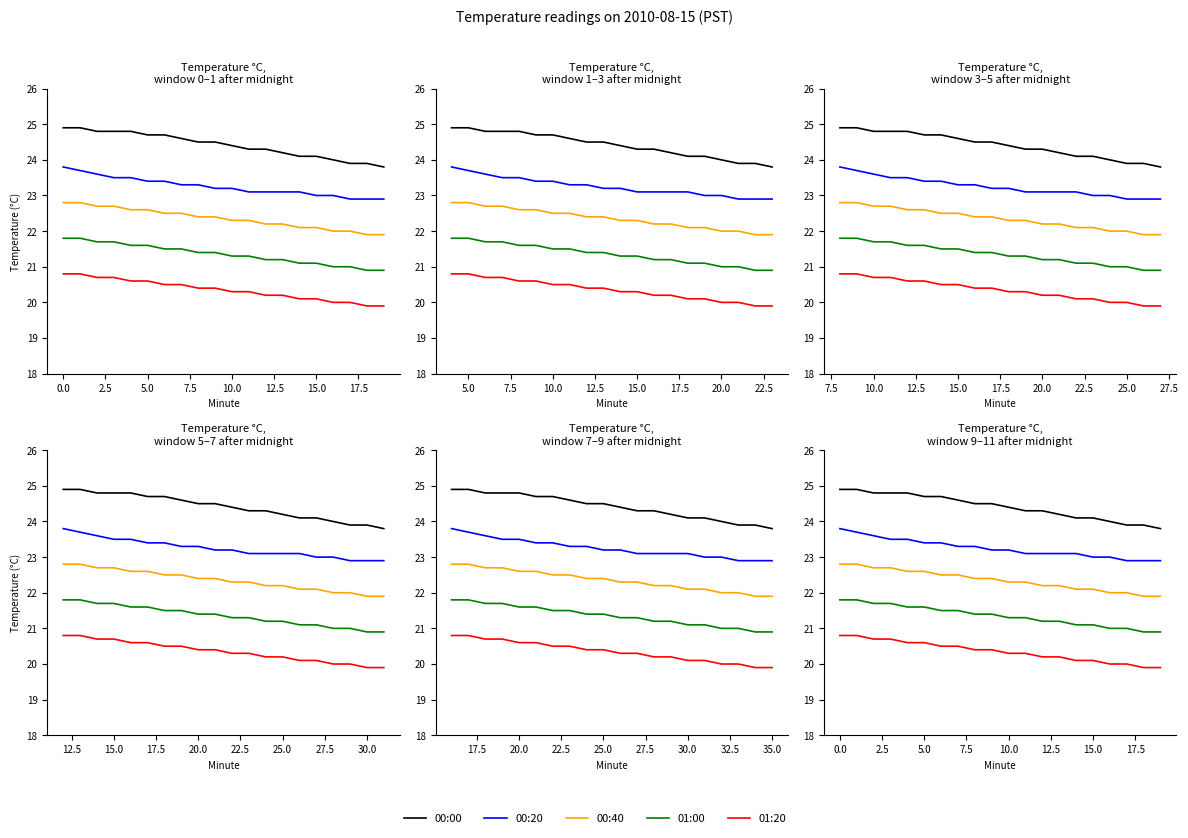

Is it true that 01:20 equals 20.8 at 0.0?

True